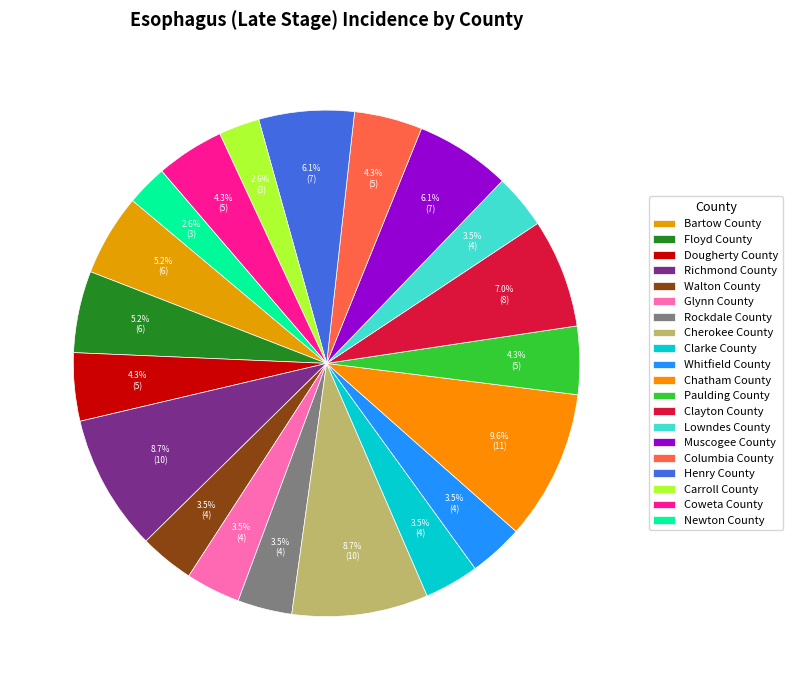

Is Richmond County the majority of the pie?

No